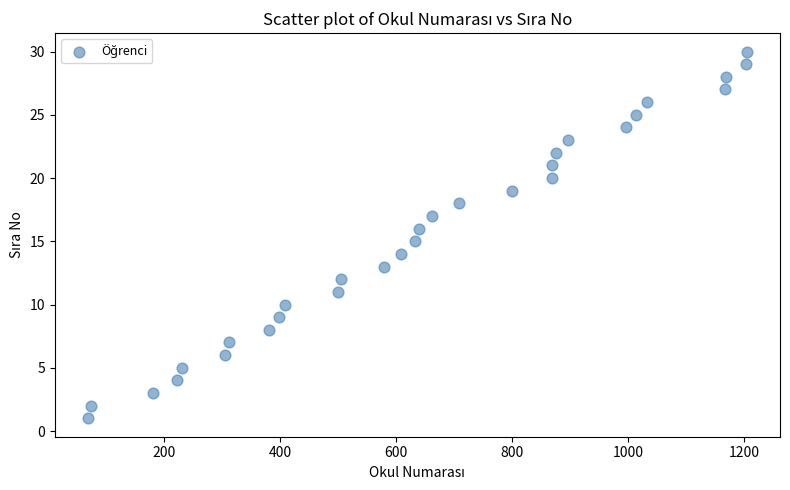

What is the range of Y values (max minus min)?

29